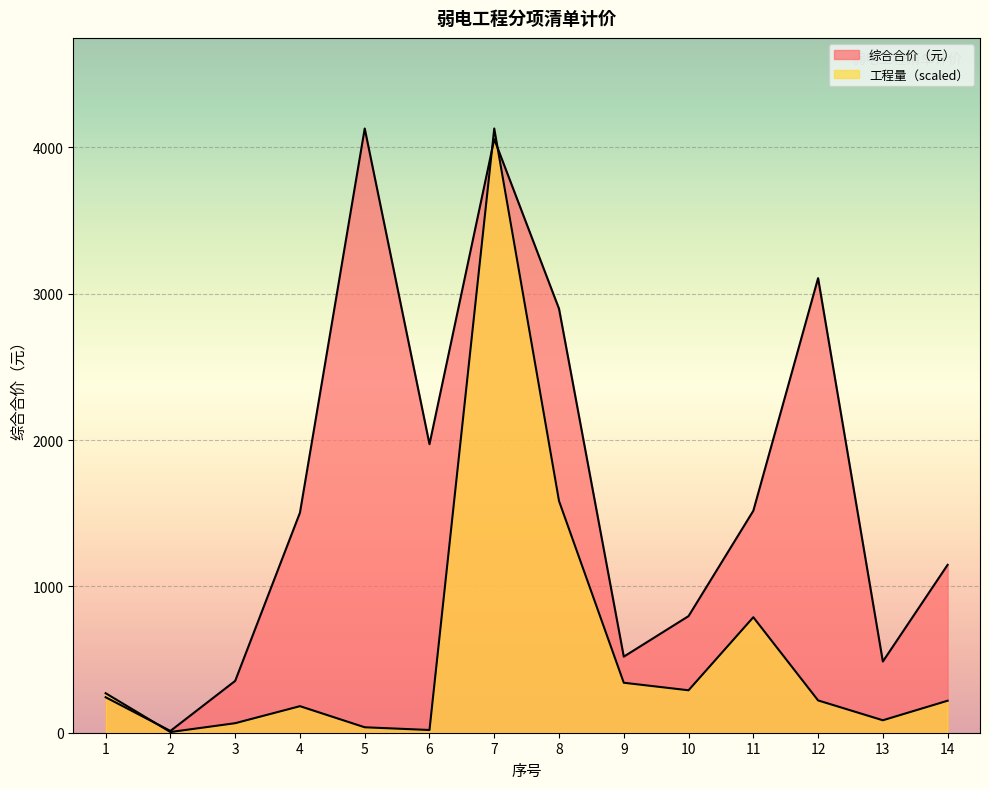

The 综合合价 series shows 796.8 at 10. True or false?

True